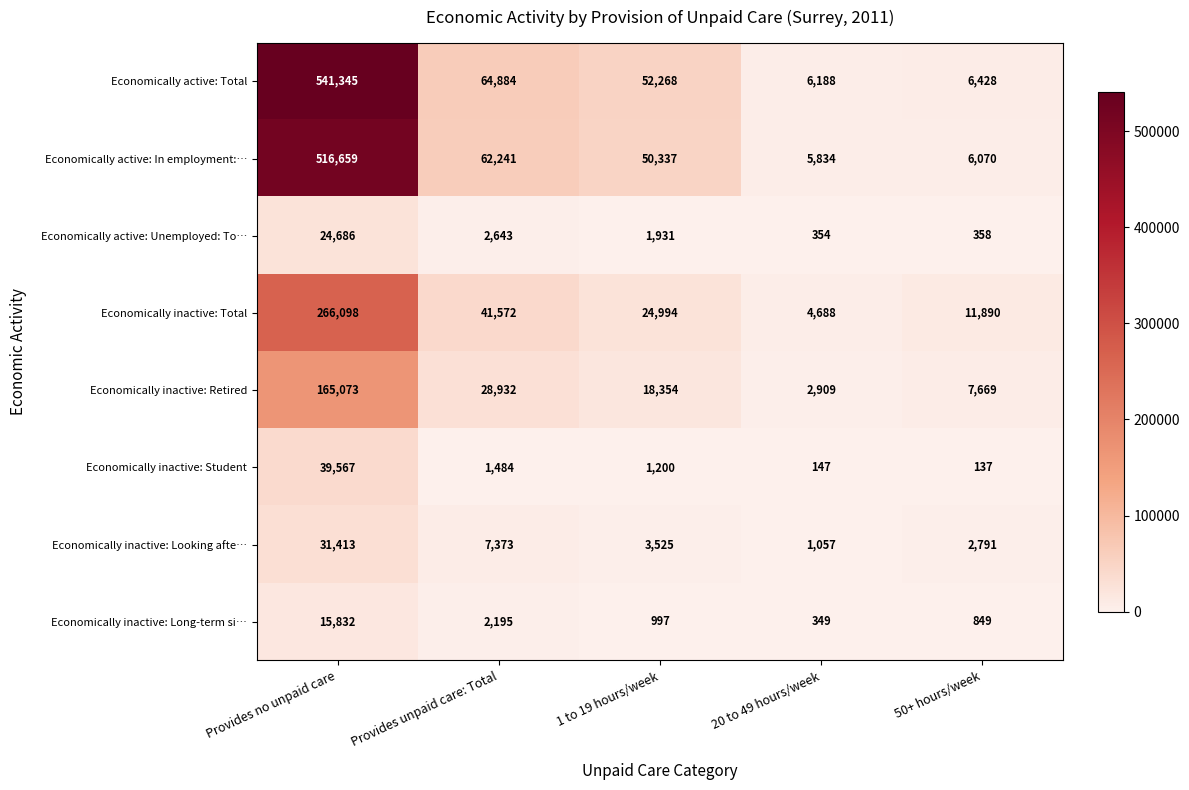

List the series in order of their peak value, highest first.

Economically active: Total, Economically active: In employment:…, Economically inactive: Total, Economically inactive: Retired, Economically inactive: Student, Economically inactive: Looking afte…, Economically active: Unemployed: To…, Economically inactive: Long-term si…